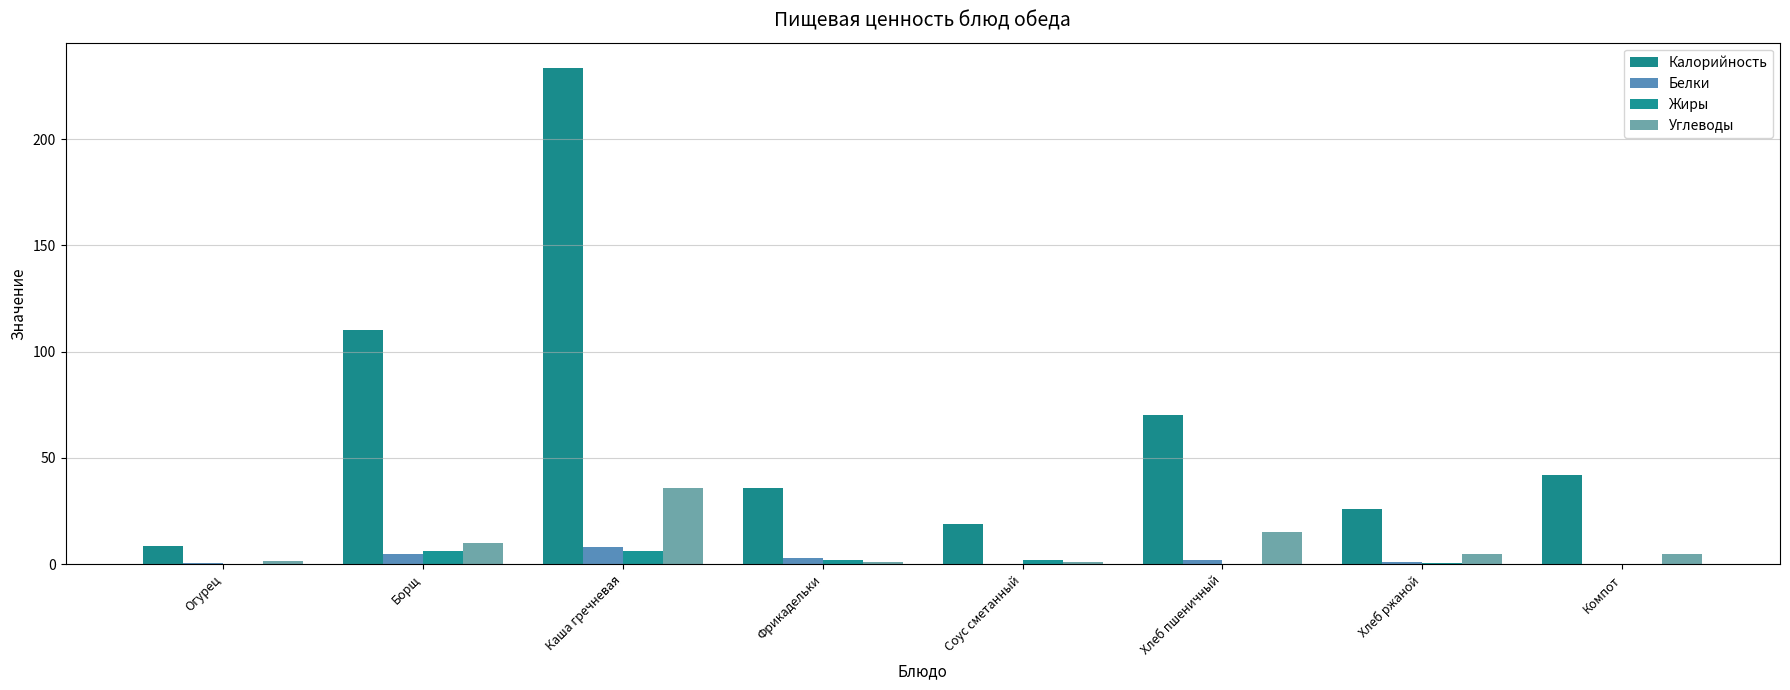

Are the bars grouped side by side (vs. stacked)?

Yes